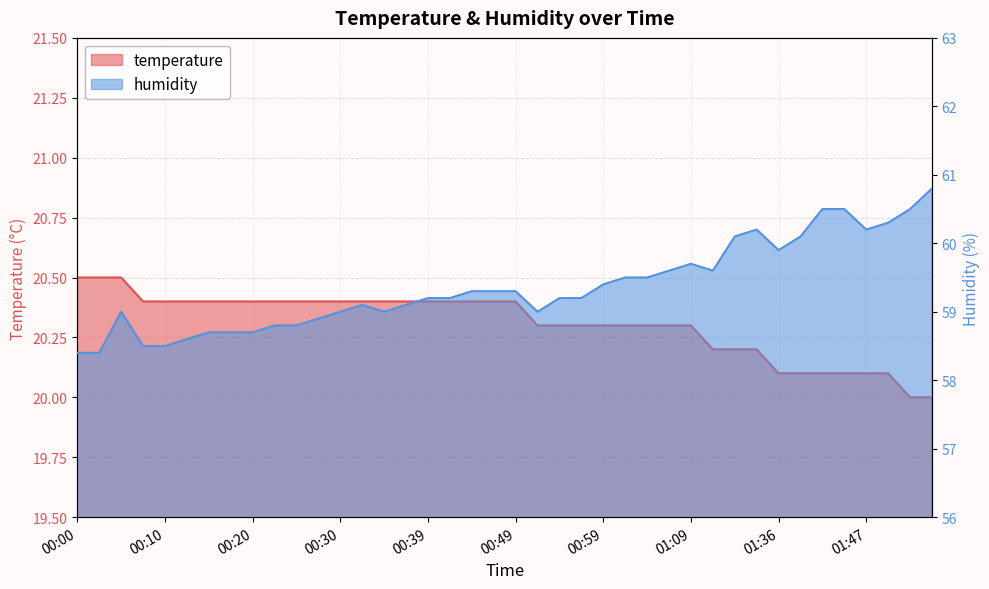

What is the sum of the humidity values at 01:09 and 00:35?

118.7